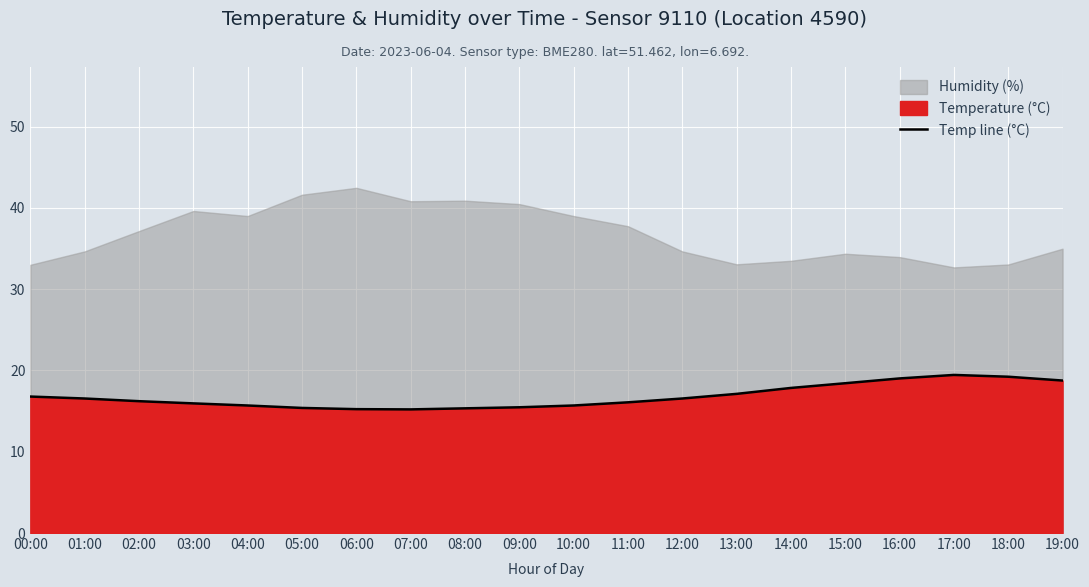

List the labels in order of value, largest first.

17:00, 18:00, 16:00, 19:00, 15:00, 14:00, 13:00, 00:00, 01:00, 12:00, 02:00, 11:00, 03:00, 04:00, 10:00, 09:00, 05:00, 08:00, 06:00, 07:00